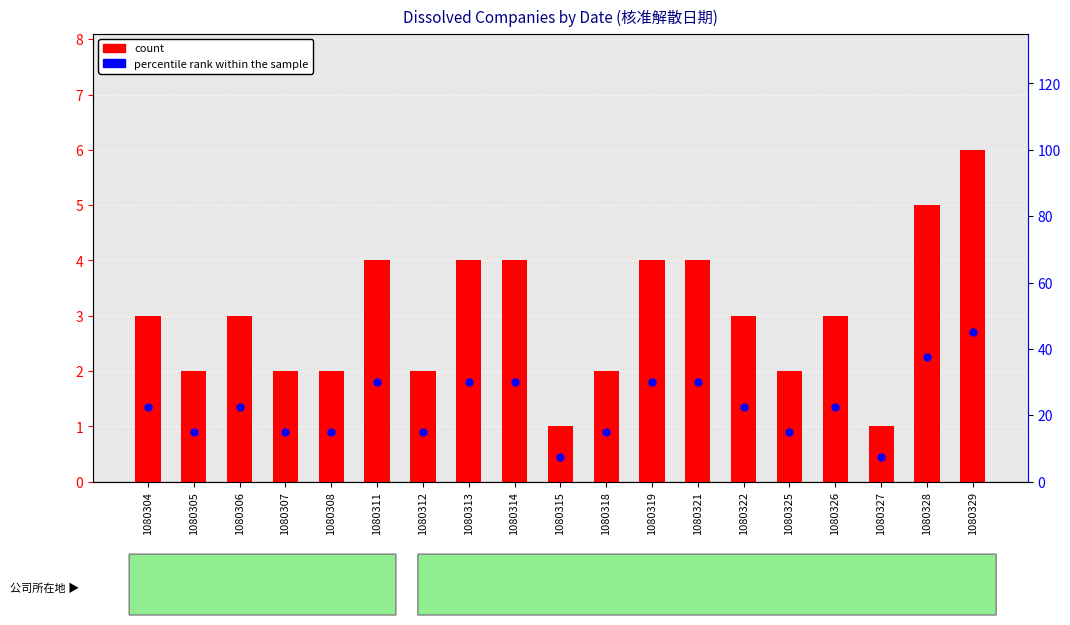

What are all the series names shown in the legend?

count, percentile rank within the sample